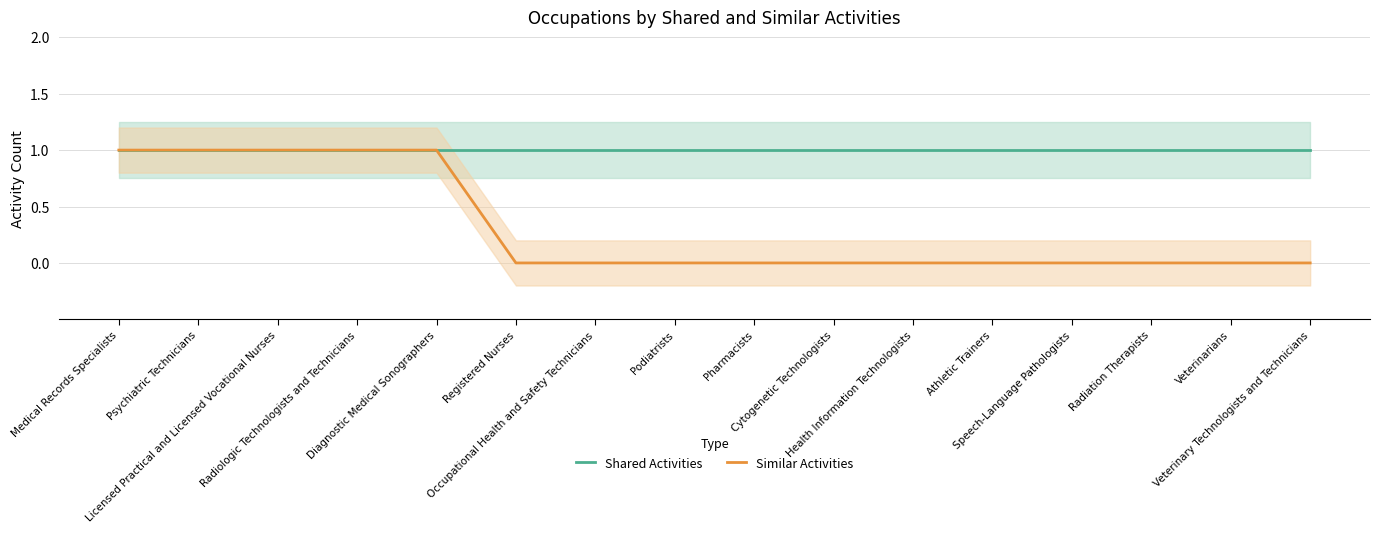

Reading left to right, what are all the values shown in this chart?

Shared Activities: Medical Records Specialists=1	Psychiatric Technicians=1	Licensed Practical and Licensed Vocational Nurses=1	Radiologic Technologists and Technicians=1	Diagnostic Medical Sonographers=1	Registered Nurses=1	Occupational Health and Safety Technicians=1	Podiatrists=1	Pharmacists=1	Cytogenetic Technologists=1	Health Information Technologists=1	Athletic Trainers=1	Speech-Language Pathologists=1	Radiation Therapists=1	Veterinarians=1	Veterinary Technologists and Technicians=1
Similar Activities: Medical Records Specialists=1	Psychiatric Technicians=1	Licensed Practical and Licensed Vocational Nurses=1	Radiologic Technologists and Technicians=1	Diagnostic Medical Sonographers=1	Registered Nurses=0	Occupational Health and Safety Technicians=0	Podiatrists=0	Pharmacists=0	Cytogenetic Technologists=0	Health Information Technologists=0	Athletic Trainers=0	Speech-Language Pathologists=0	Radiation Therapists=0	Veterinarians=0	Veterinary Technologists and Technicians=0